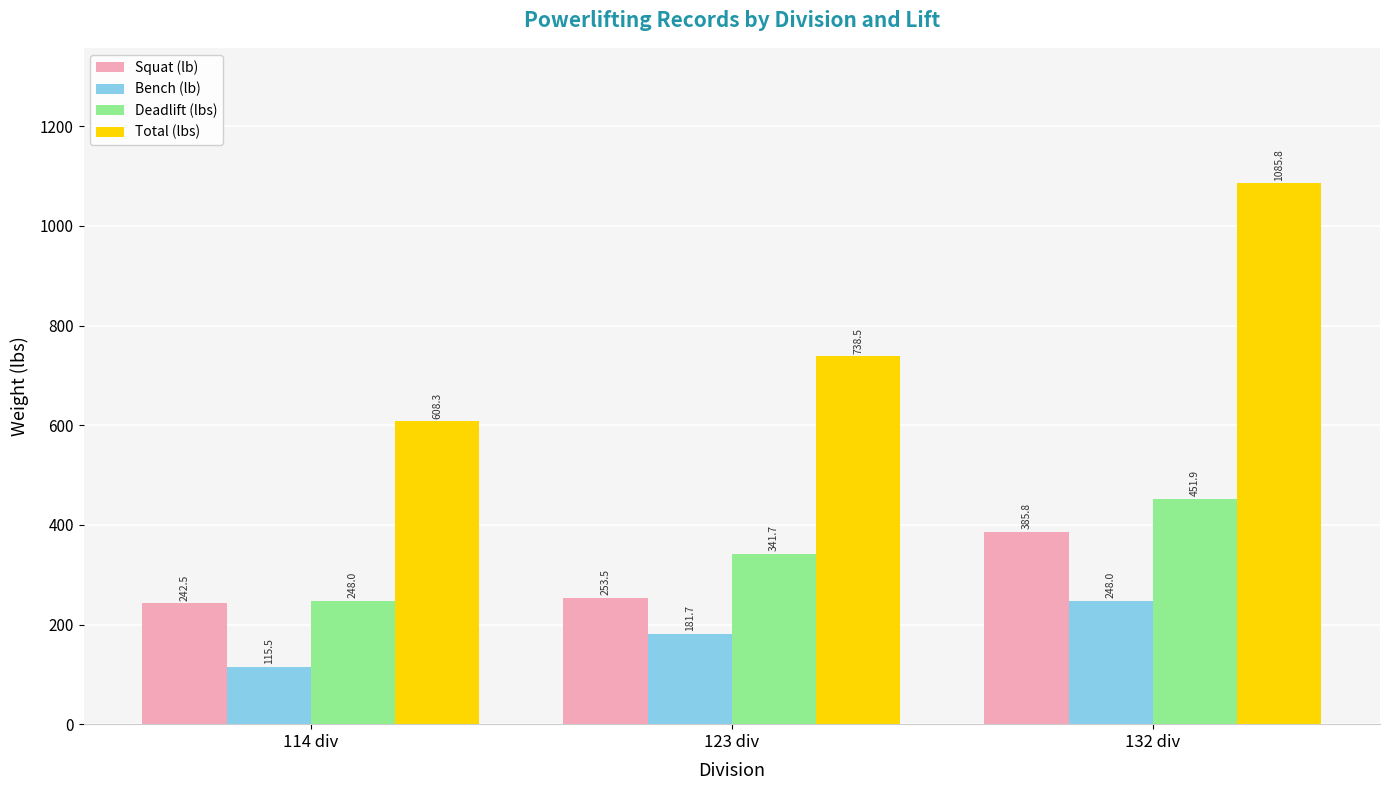

What value does the Squat (lb) series have at 123 div?

253.5